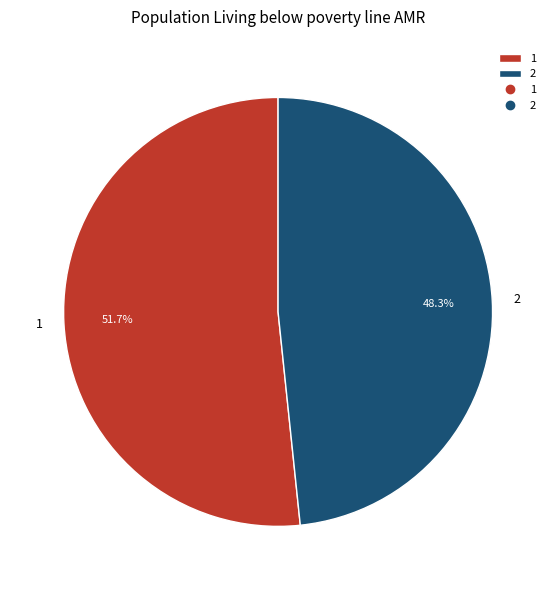

To the nearest percent, what is the average slice percentage?

50%